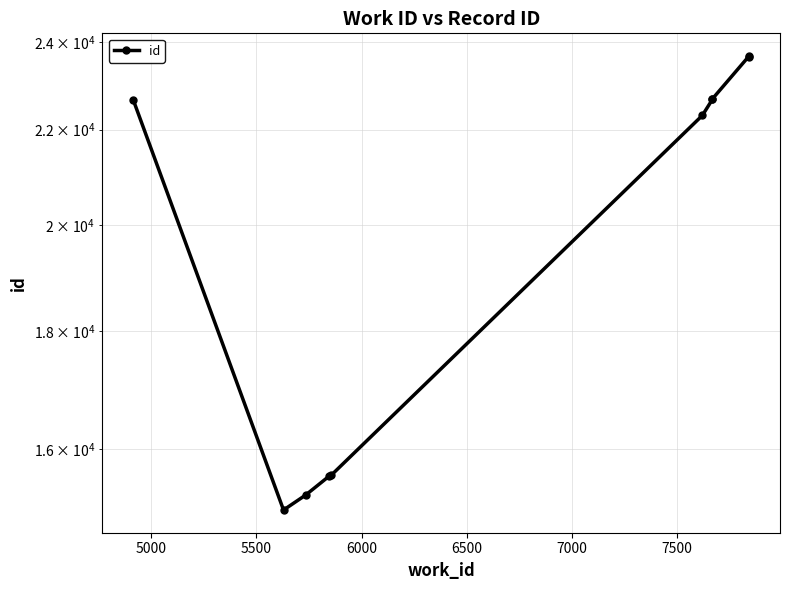

What is the greatest value displayed?

23674